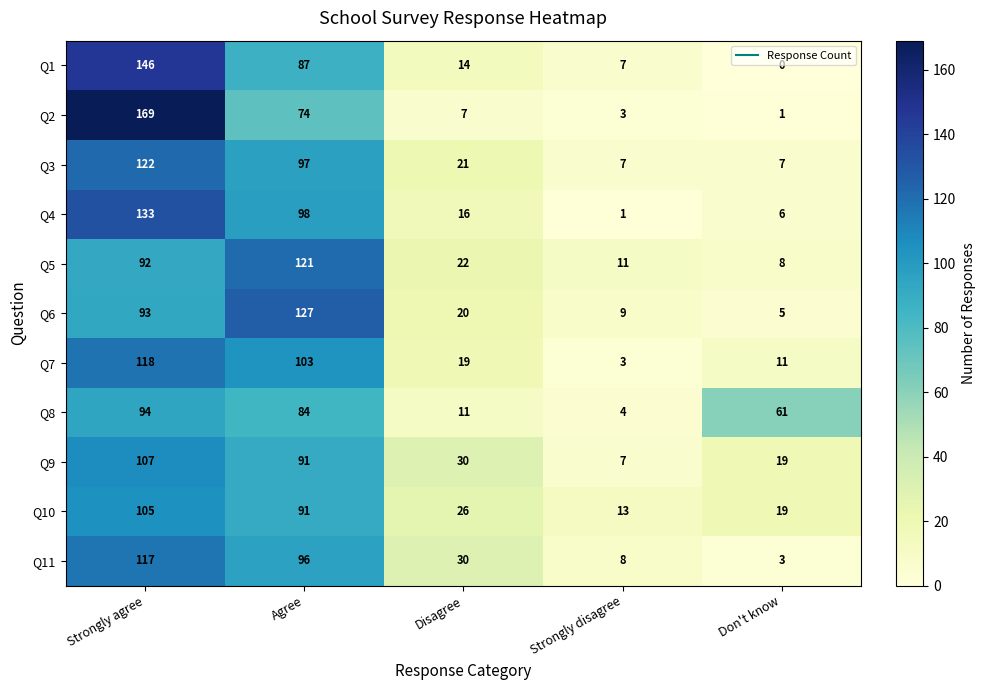

Where does the Q4 series first go above 16?

Strongly agree